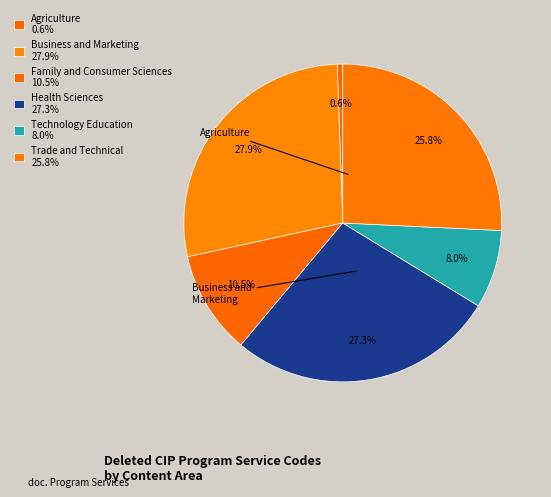

How many segments does this pie chart have?

6